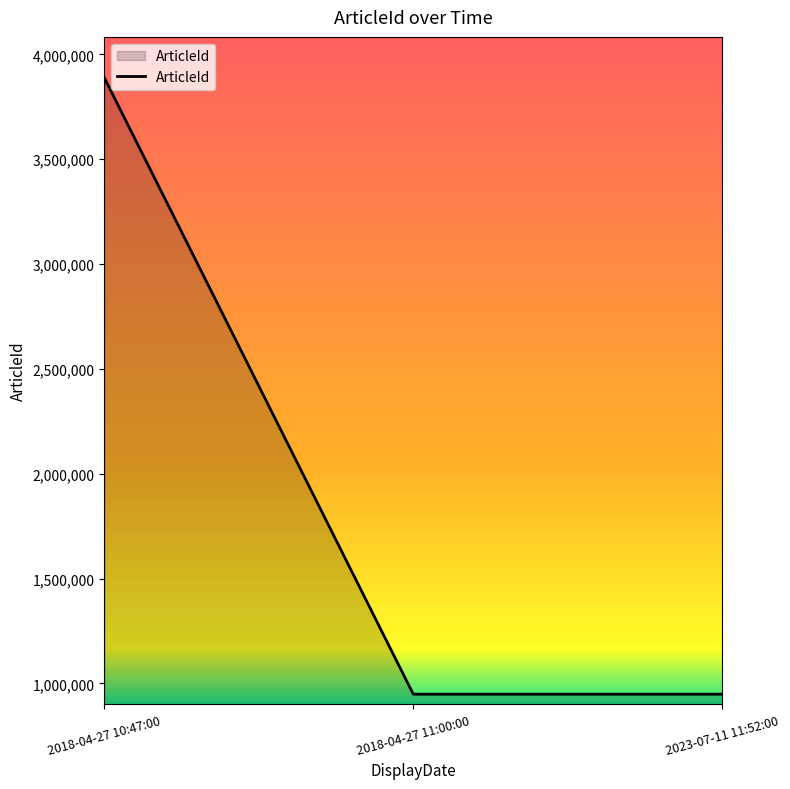

How many lines are shown in the chart?

1